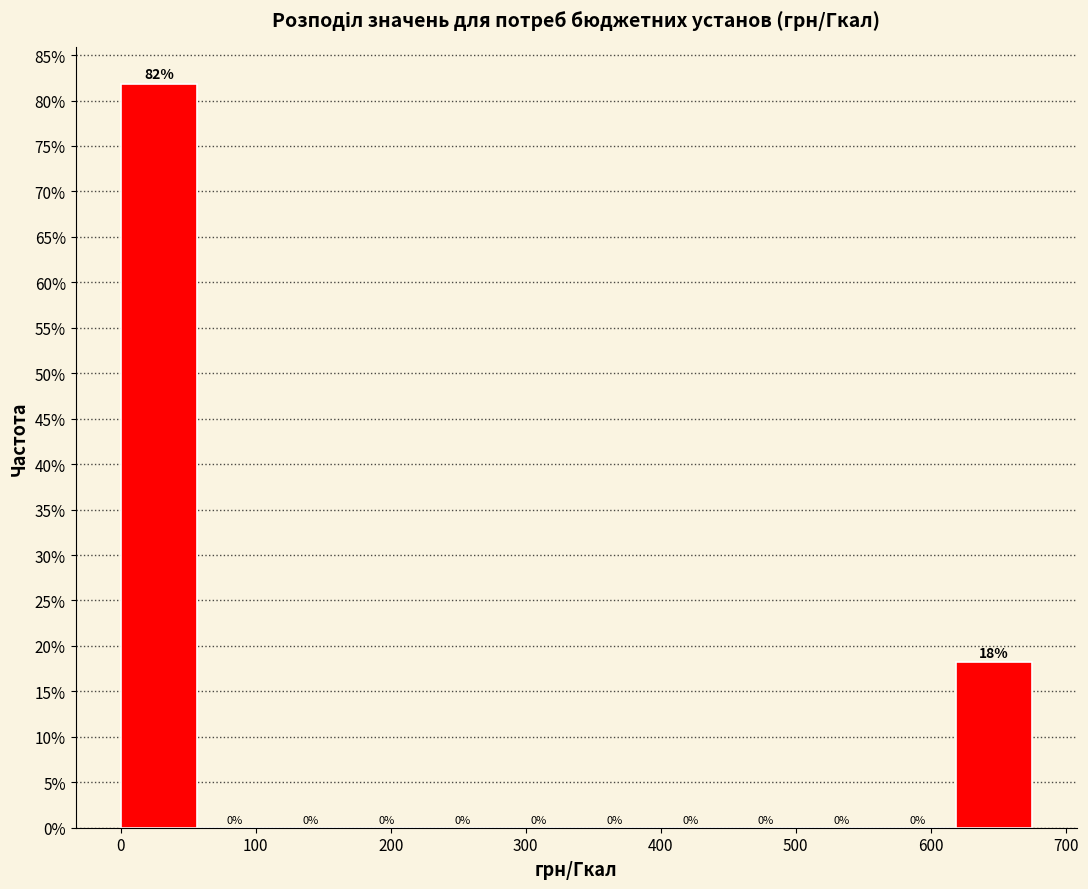

Over which range of the x-axis is the bar tallest?

0 to 60